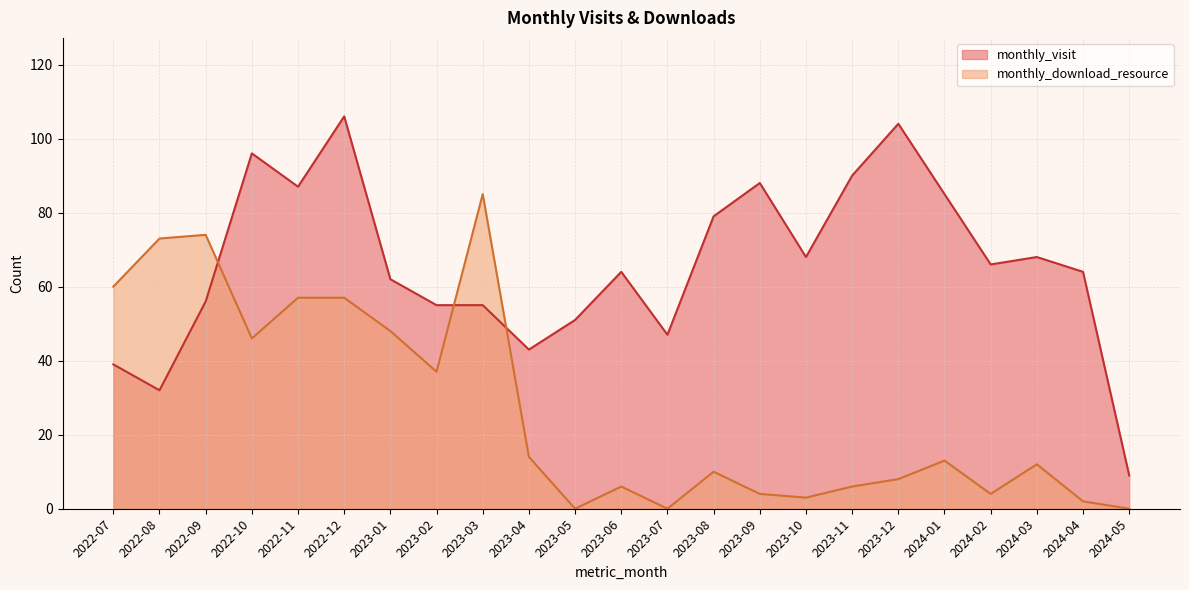

What position from the left is 2022-09?

3